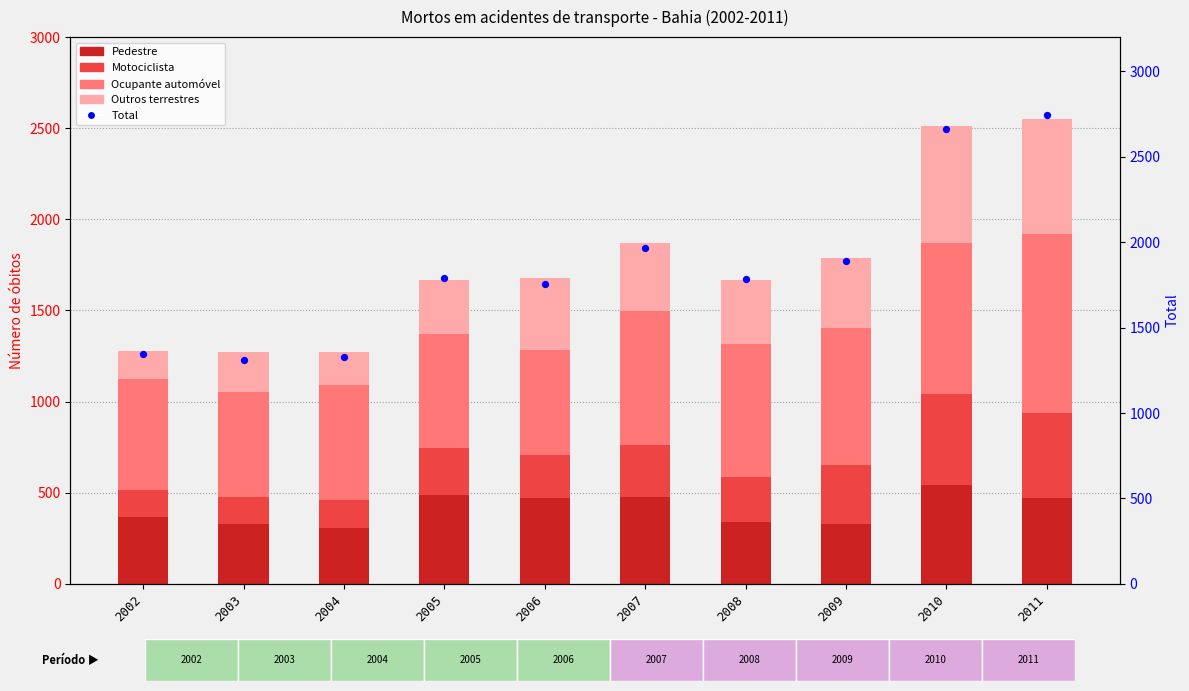

Which series has the largest Y range (max minus min)?

Total